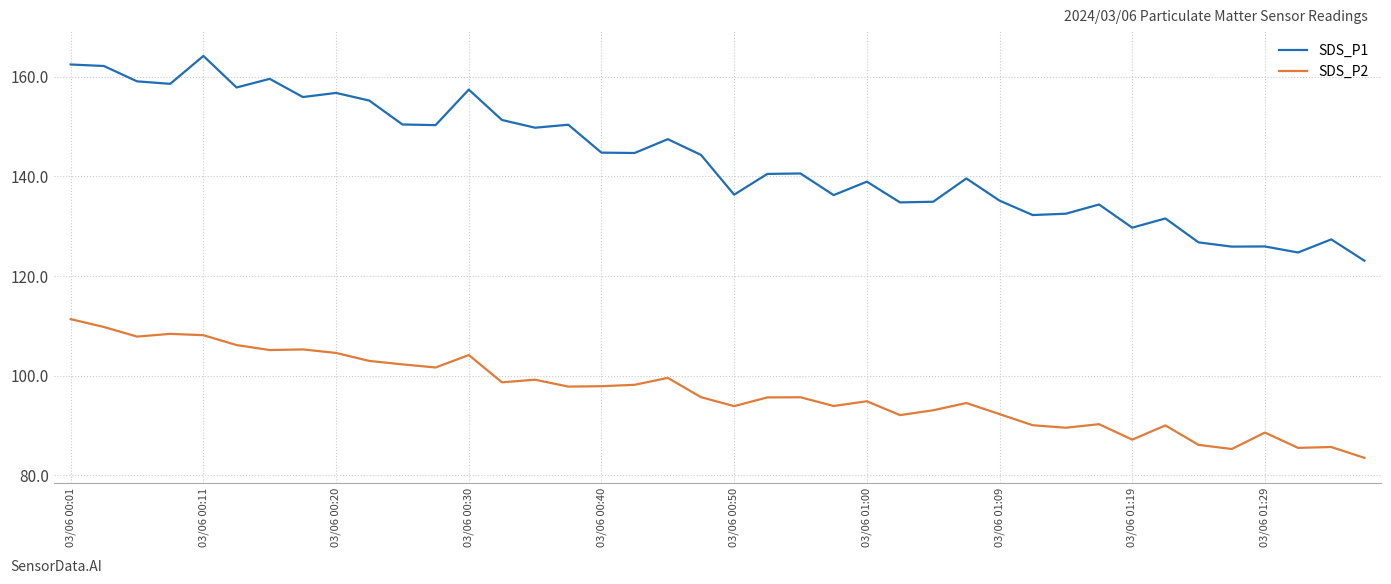

Which series has the widest spread of values?

SDS_P1